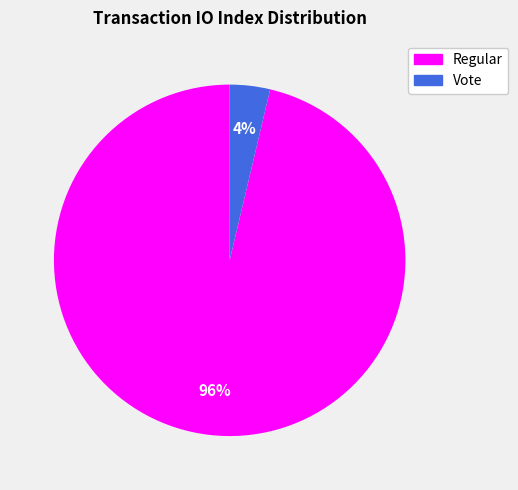

To the nearest percent, what portion does Regular represent?

96%